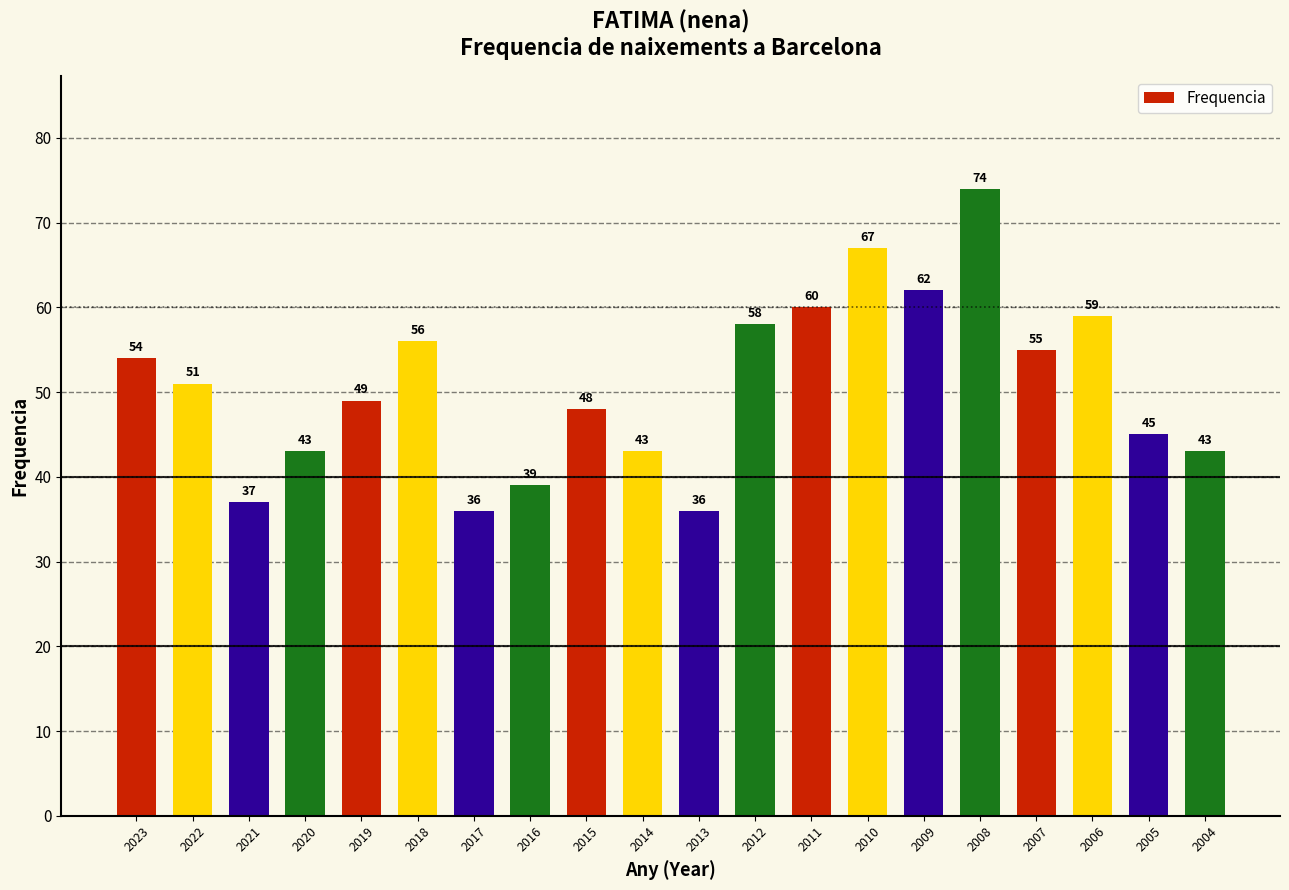

Where is the data nearest to the value 55?

2007